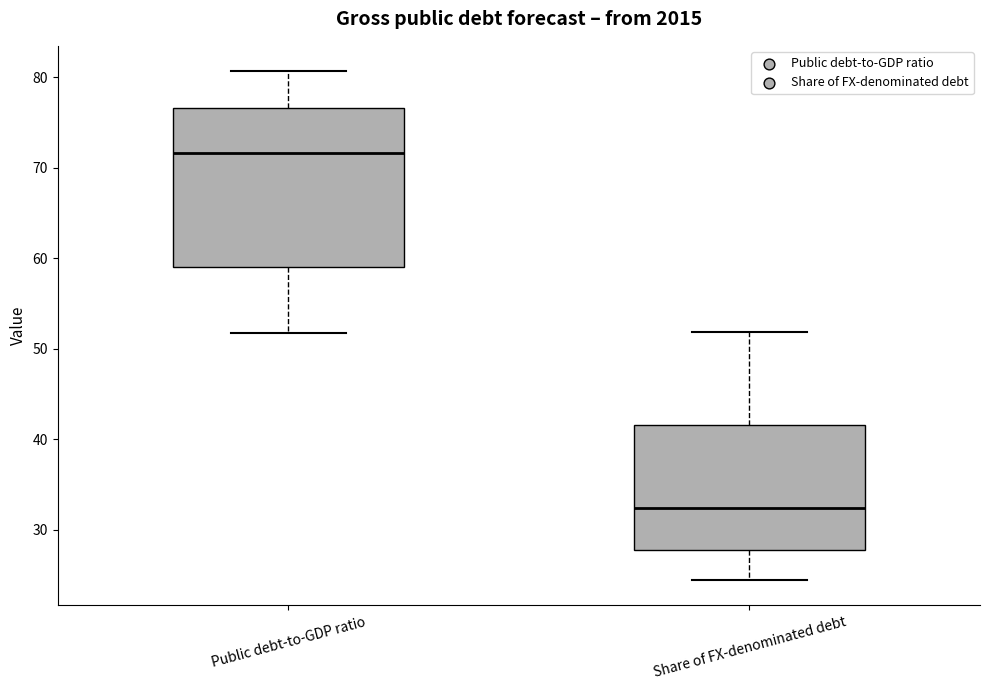

Where does the lower whisker of the box for Share of FX-denominated debt end on the y-axis? The values are not printed on the chart, so give them approximately, as read against the axis.

24